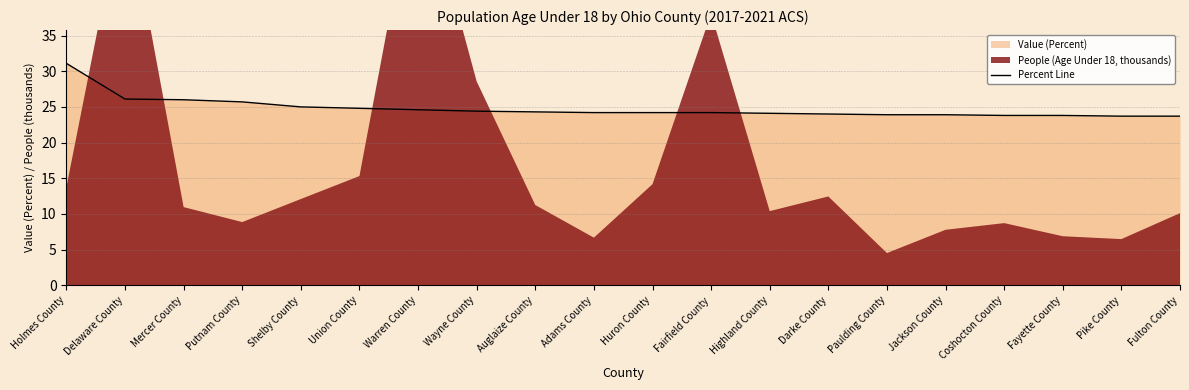

Count the number of values greater than 24.

13